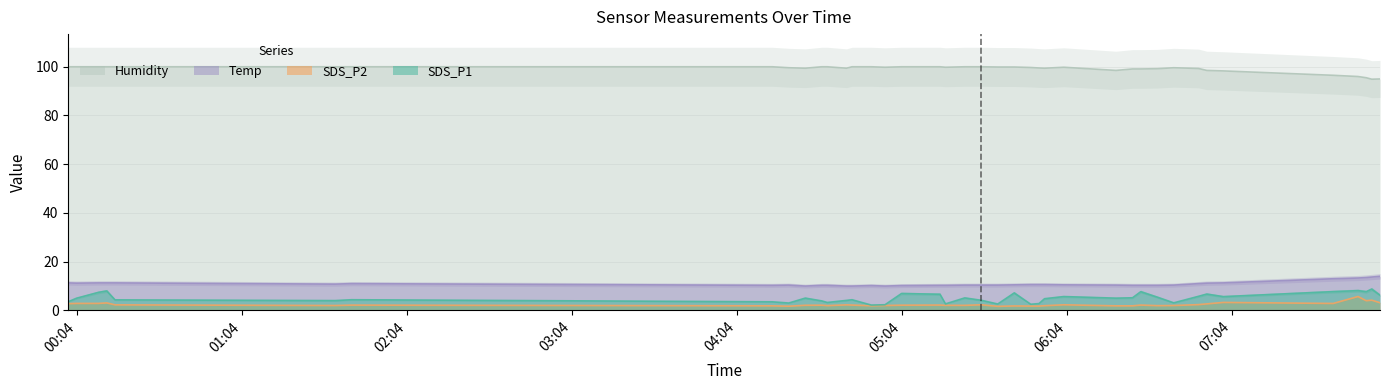

True or false: Humidity has a value of 99.9 at 2022/10/28 01:38.

True